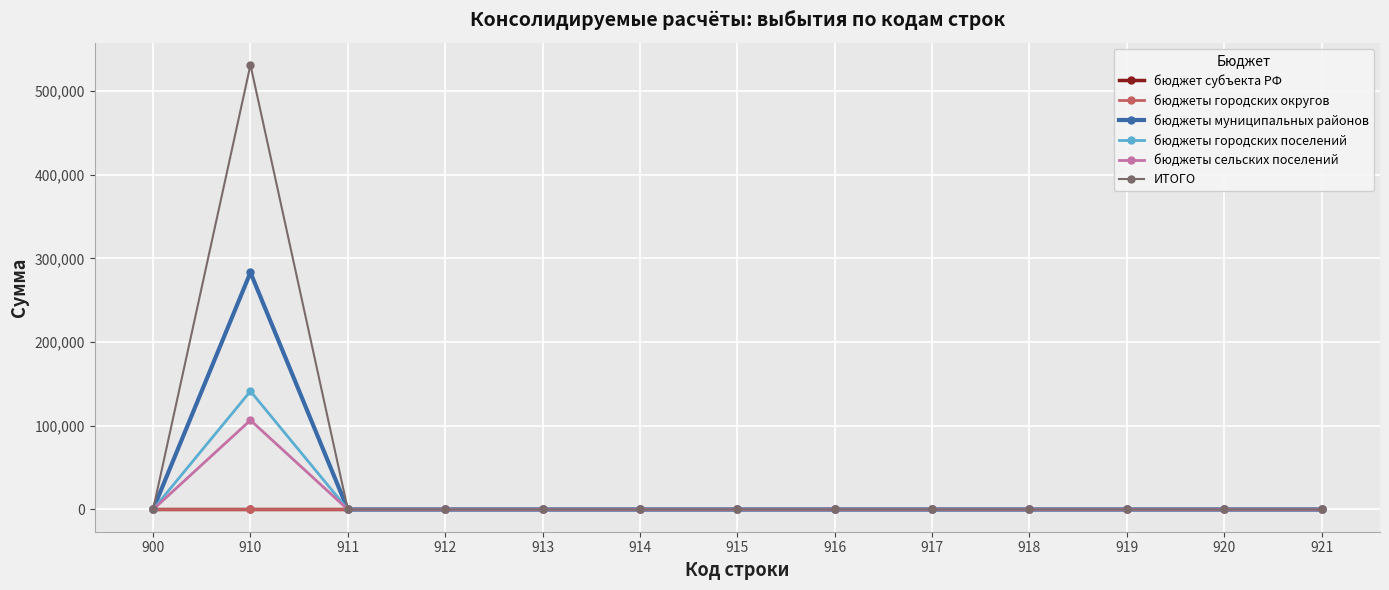

Does the chart have visible grid lines?

Yes